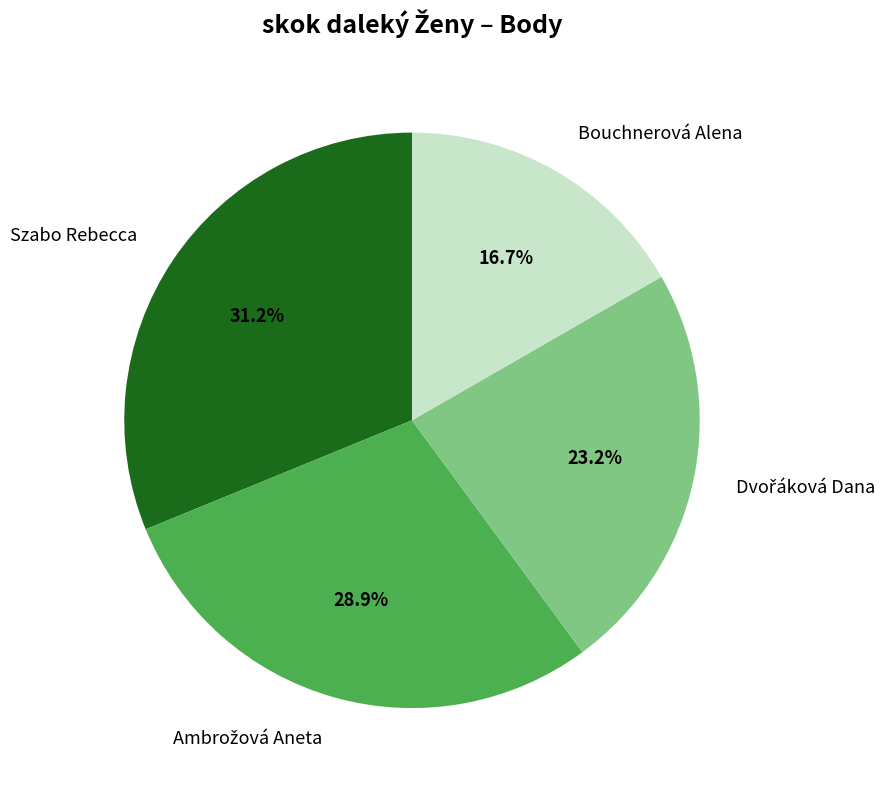

Count the number of slices in the pie.

4